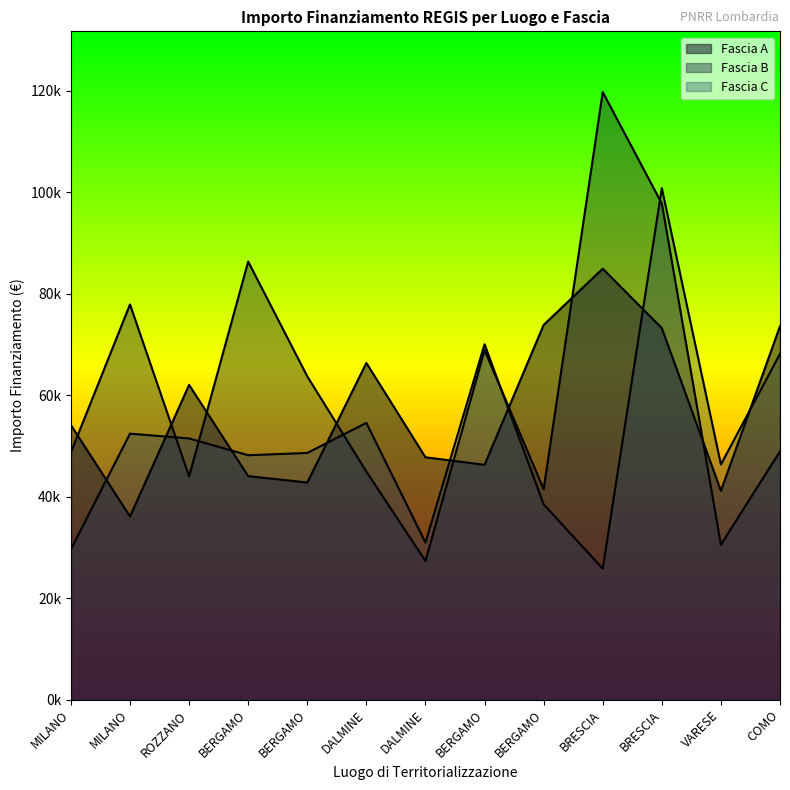

The Fascia B series shows 177709.2 at BRESCIA. True or false?

False